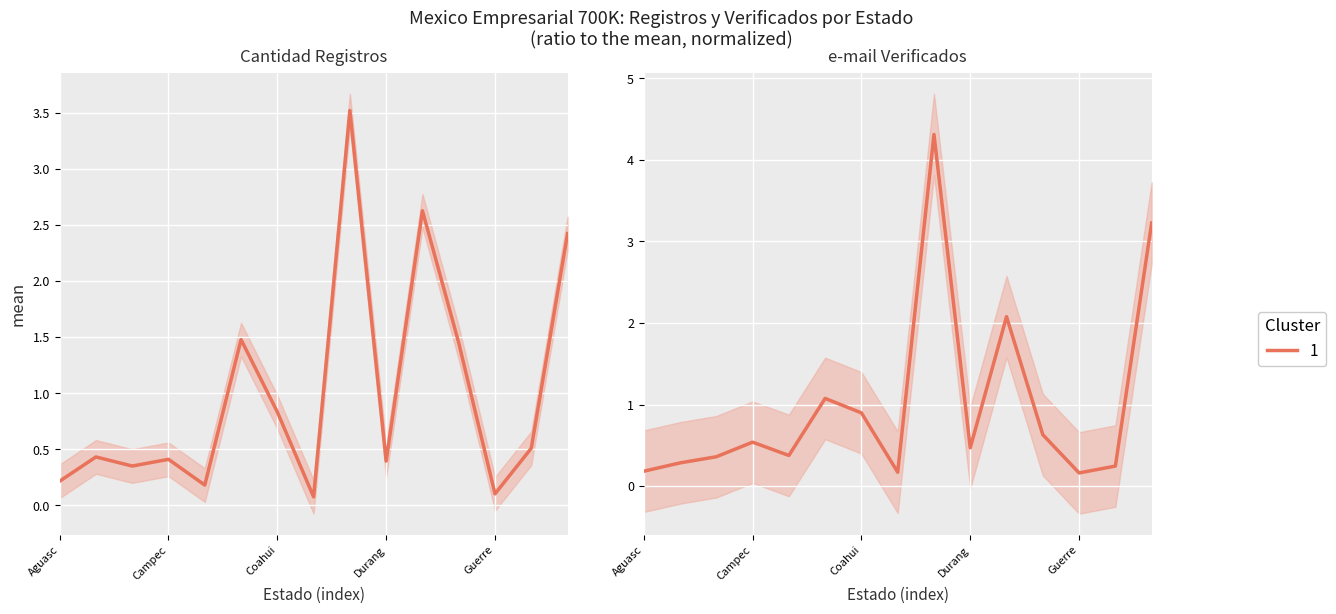

True or false: Cantidad Registros has a value of 0.1 at Guerre.

True